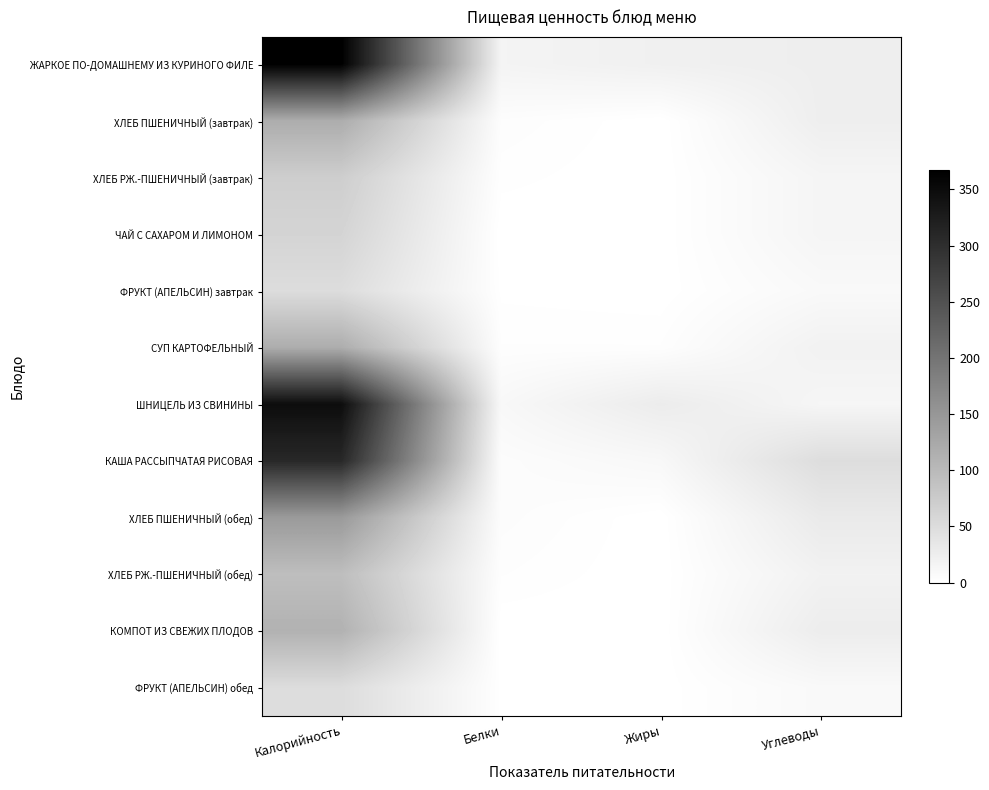

Reading left to right, list all the values displayed in this chart.

ЖАРКОЕ ПО-ДОМАШНЕМУ ИЗ КУРИНОГО ФИЛЕ: Калорийность=367.0	Белки=17.0	Жиры=22.0	Углеводы=25.0
ХЛЕБ ПШЕНИЧНЫЙ (завтрак): Калорийность=118.0	Белки=4.0	Жиры=0.0	Углеводы=25.0
ХЛЕБ РЖ.-ПШЕНИЧНЫЙ (завтрак): Калорийность=71.0	Белки=2.0	Жиры=0.0	Углеводы=15.0
ЧАЙ С САХАРОМ И ЛИМОНОМ: Калорийность=62.0	Белки=0.0	Жиры=0.0	Углеводы=15.0
ФРУКТ (АПЕЛЬСИН) завтрак: Калорийность=50.0	Белки=1.0	Жиры=0.2	Углеводы=9.4
СУП КАРТОФЕЛЬНЫЙ: Калорийность=118.0	Белки=3.0	Жиры=3.0	Углеводы=20.0
ШНИЦЕЛЬ ИЗ СВИНИНЫ: Калорийность=348.0	Белки=11.0	Жиры=28.0	Углеводы=14.0
КАША РАССЫПЧАТАЯ РИСОВАЯ: Калорийность=309.0	Белки=5.0	Жиры=11.0	Углеводы=49.0
ХЛЕБ ПШЕНИЧНЫЙ (обед): Калорийность=145.0	Белки=5.0	Жиры=0.0	Углеводы=31.0
ХЛЕБ РЖ.-ПШЕНИЧНЫЙ (обед): Калорийность=94.0	Белки=3.0	Жиры=0.0	Углеводы=20.0
КОМПОТ ИЗ СВЕЖИХ ПЛОДОВ: Калорийность=111.0	Белки=0.0	Жиры=0.0	Углеводы=27.0
ФРУКТ (АПЕЛЬСИН) обед: Калорийность=50.0	Белки=1.0	Жиры=0.2	Углеводы=9.4